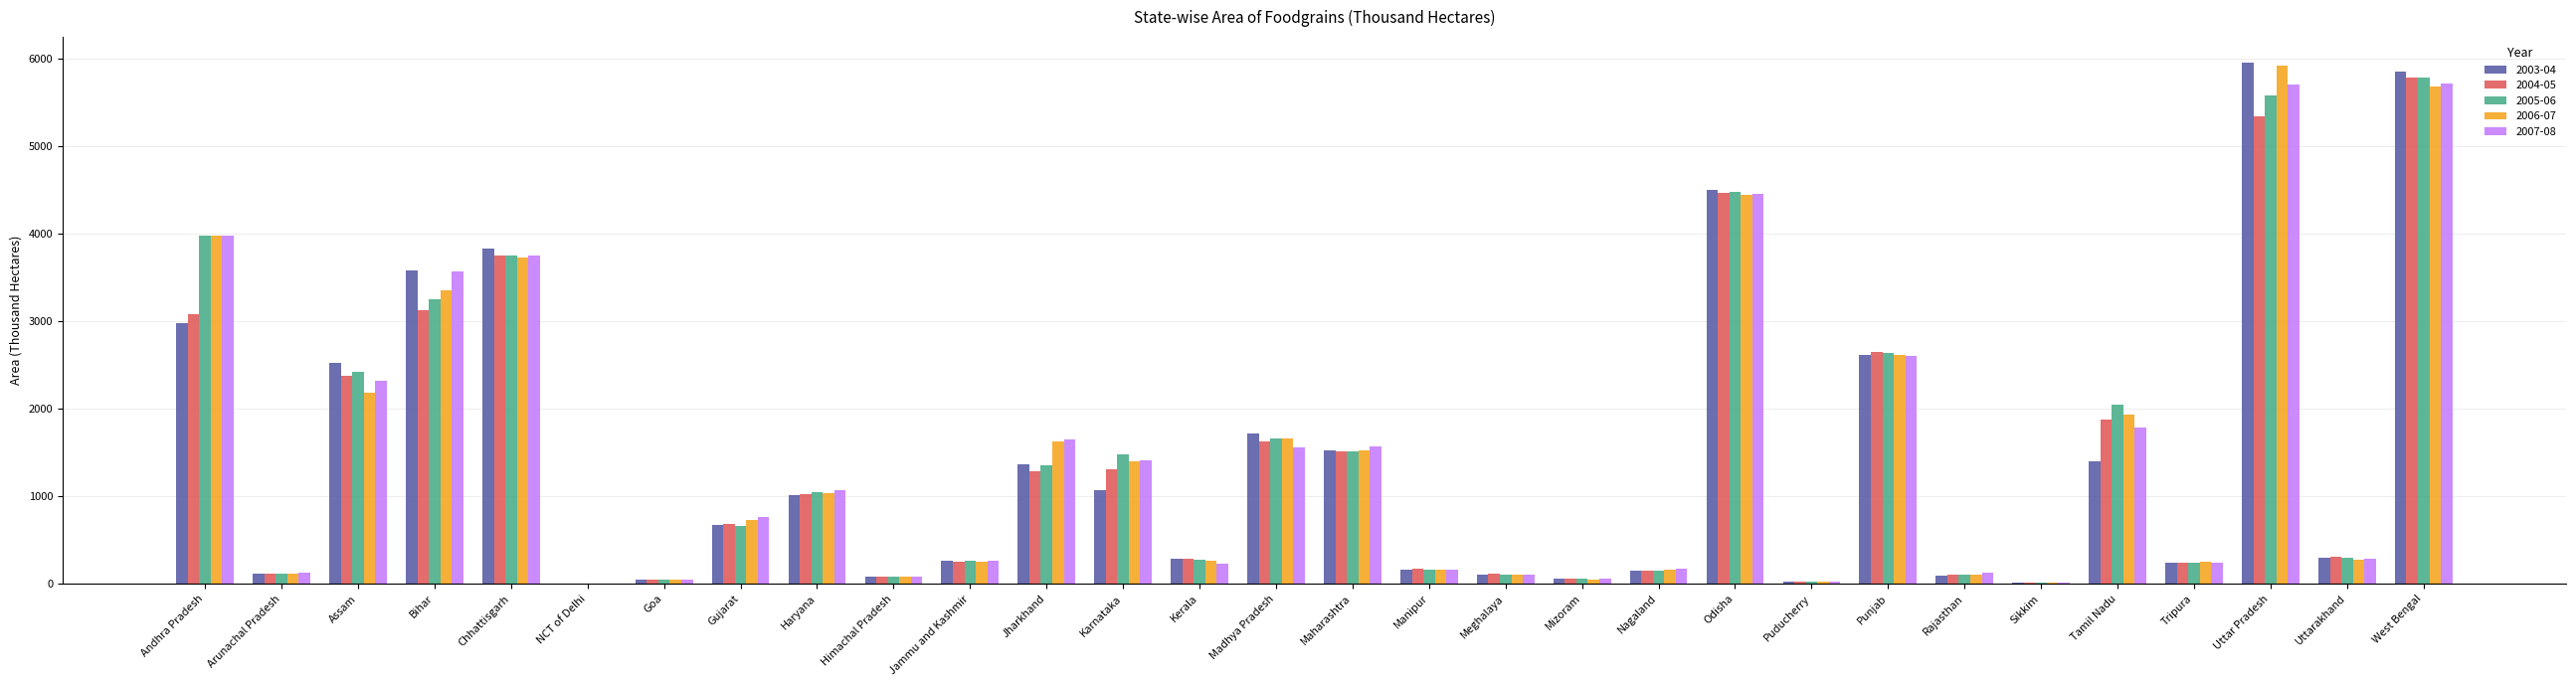

How many values in the 2003-04 series exceed 675?

15